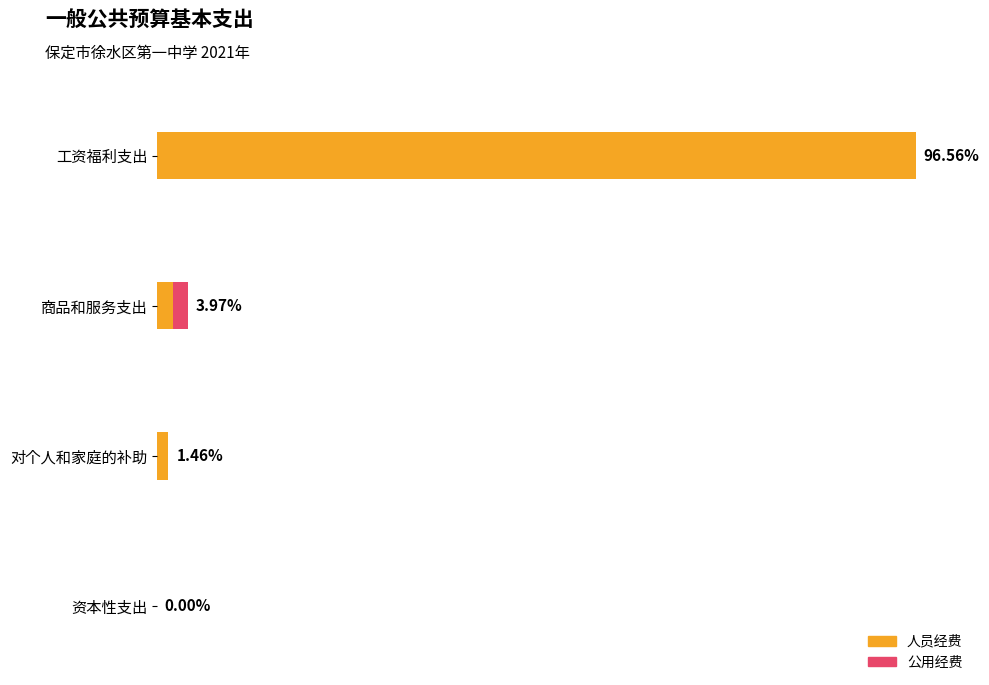

At how many categories does at least one series exceed 32677217?

1